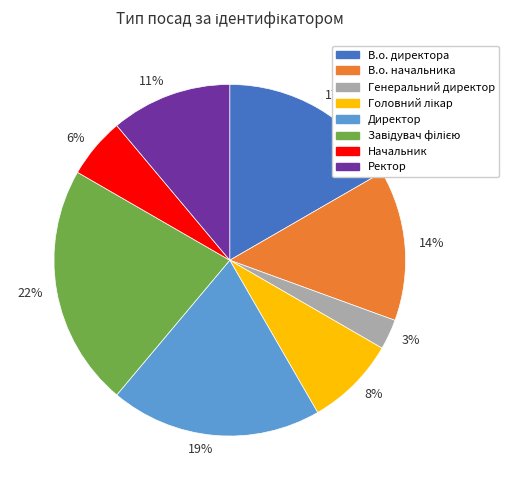

True or false: 22% accounts for 22% of the total.

True